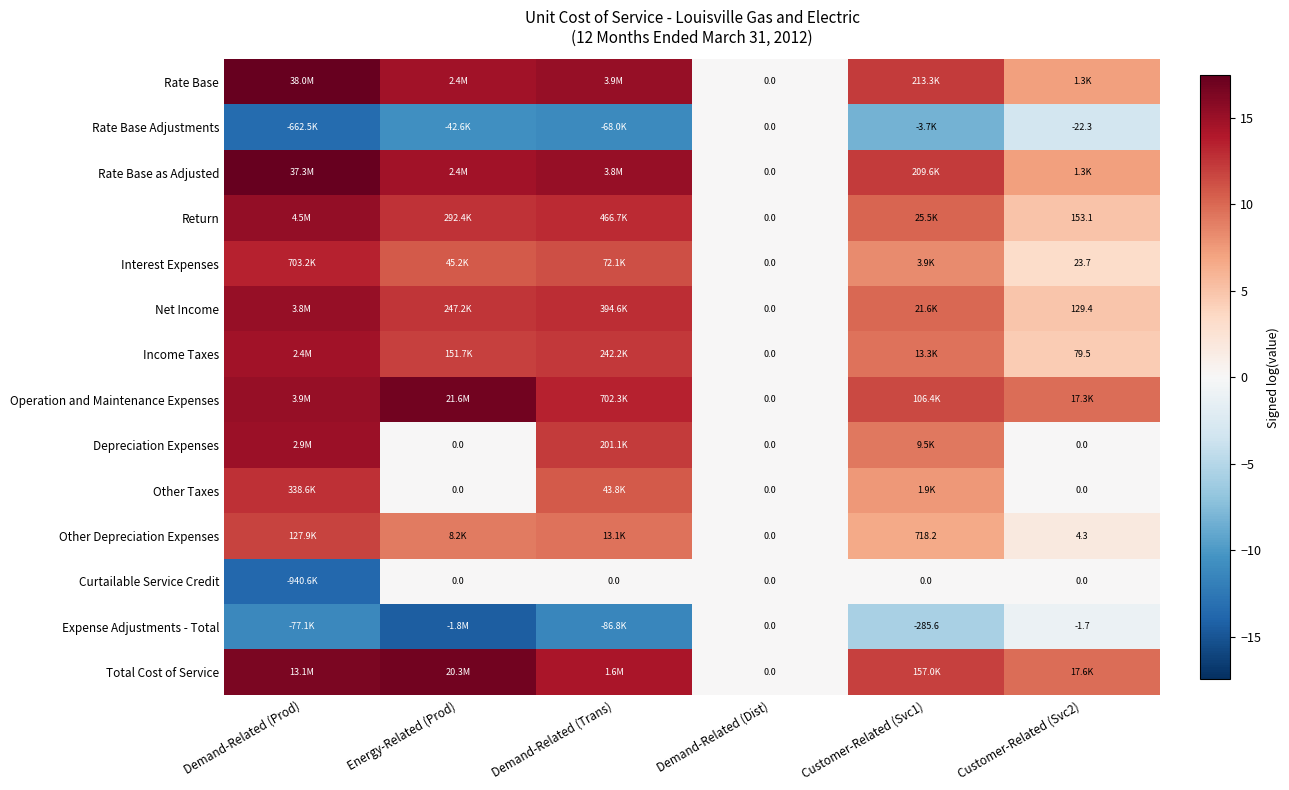

List the series in order of their peak value, highest first.

Rate Base, Rate Base as Adjusted, Operation and Maintenance Expenses, Total Cost of Service, Return, Net Income, Depreciation Expenses, Income Taxes, Interest Expenses, Other Taxes, Other Depreciation Expenses, Rate Base Adjustments, Curtailable Service Credit, Expense Adjustments - Total